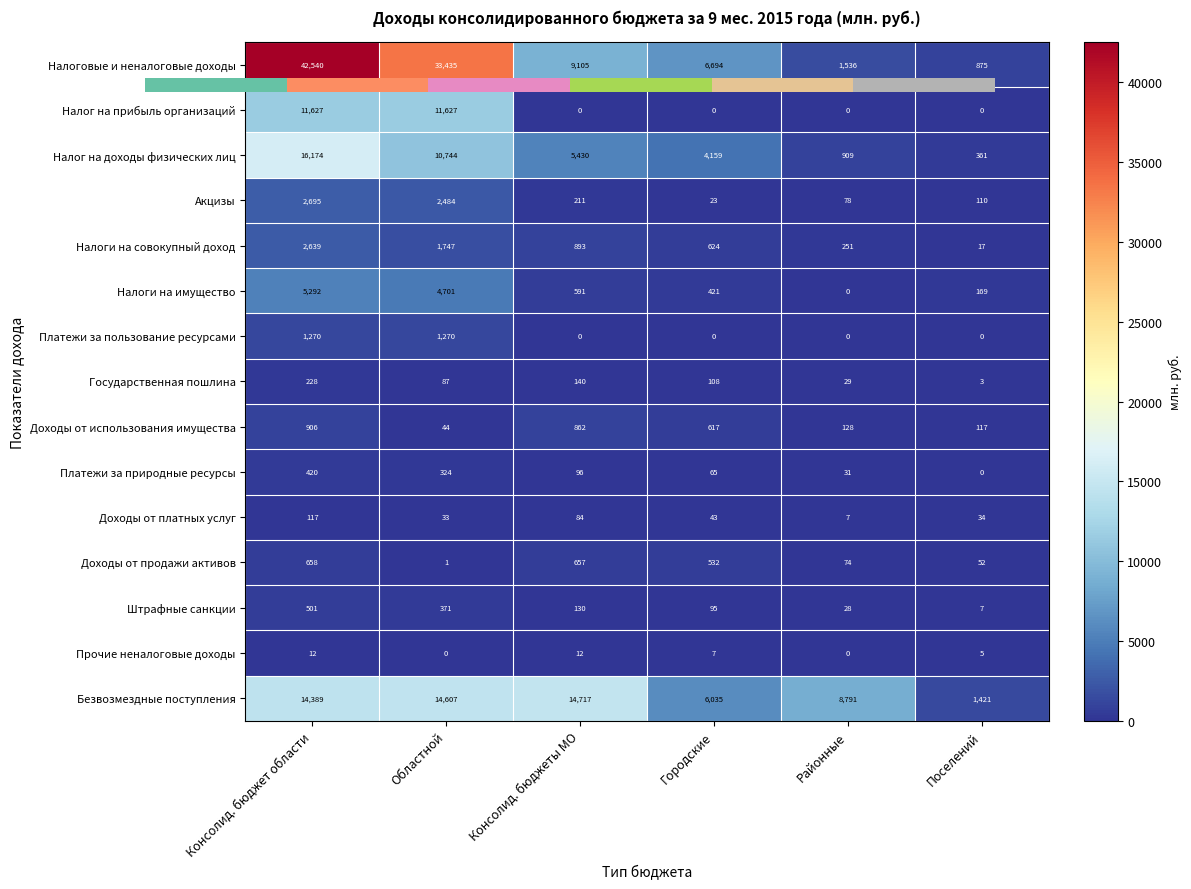

Is the value of Налоги на имущество at Областной greater than the value of Налоги на совокупный доход at Районные?

Yes